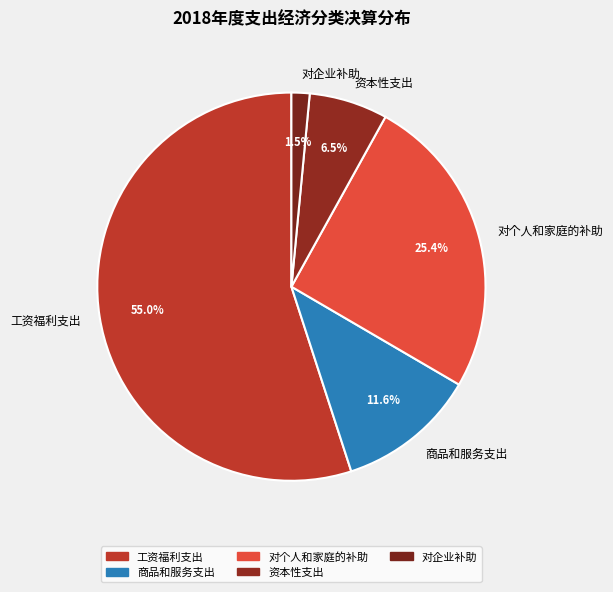

Is there a majority slice in this chart?

Yes